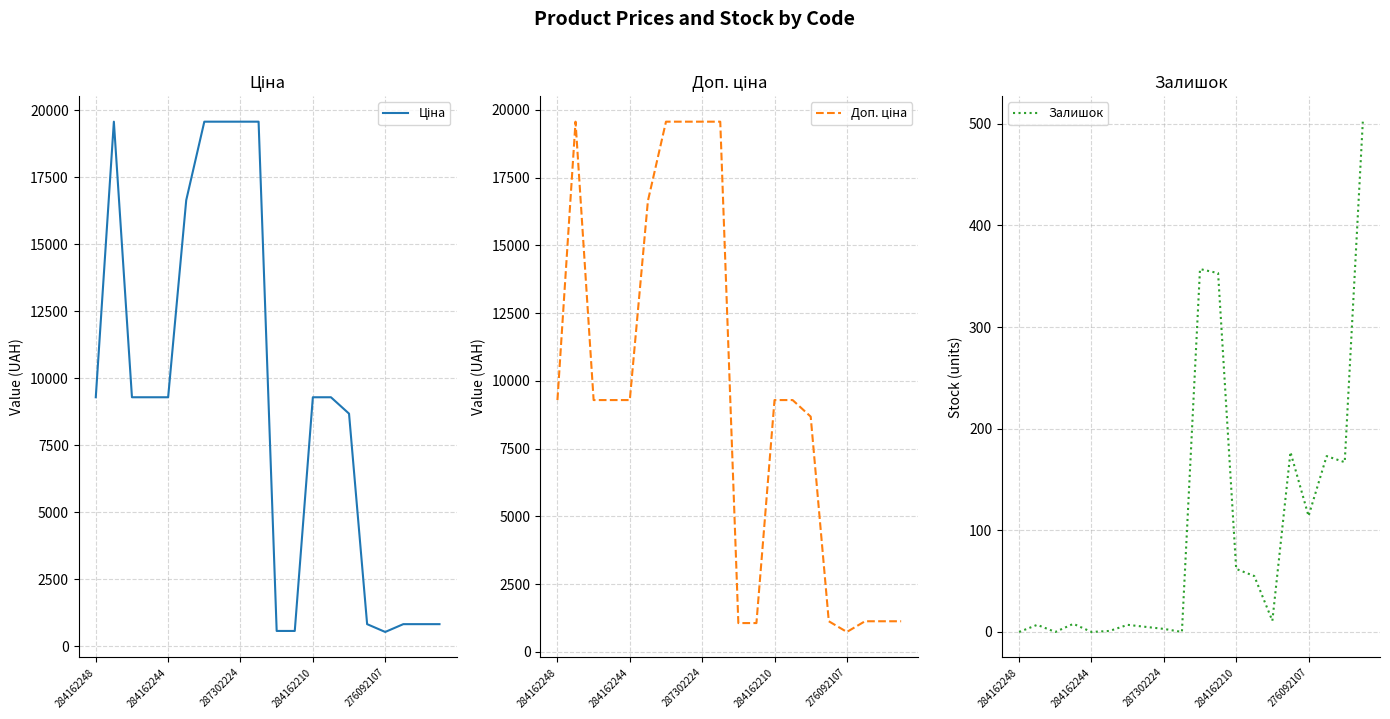

What is the difference between the Залишок values at 19 and 14?

491.0